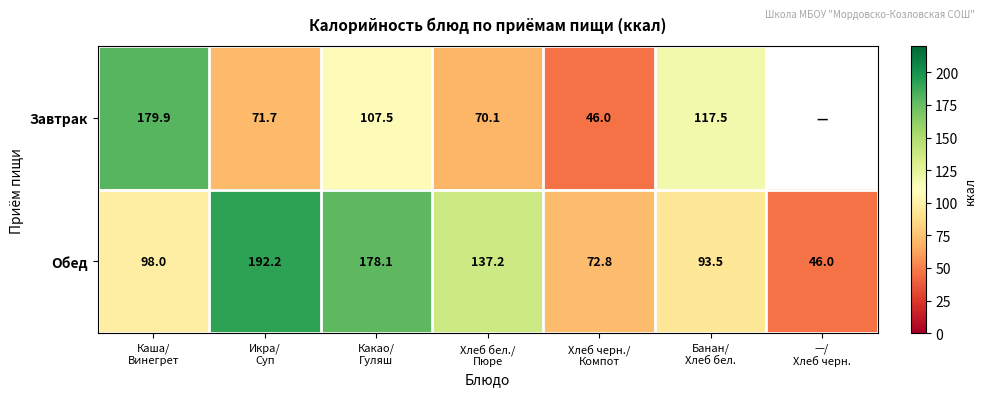

What is the difference between the maximum and minimum values in the Обед series?

146.2